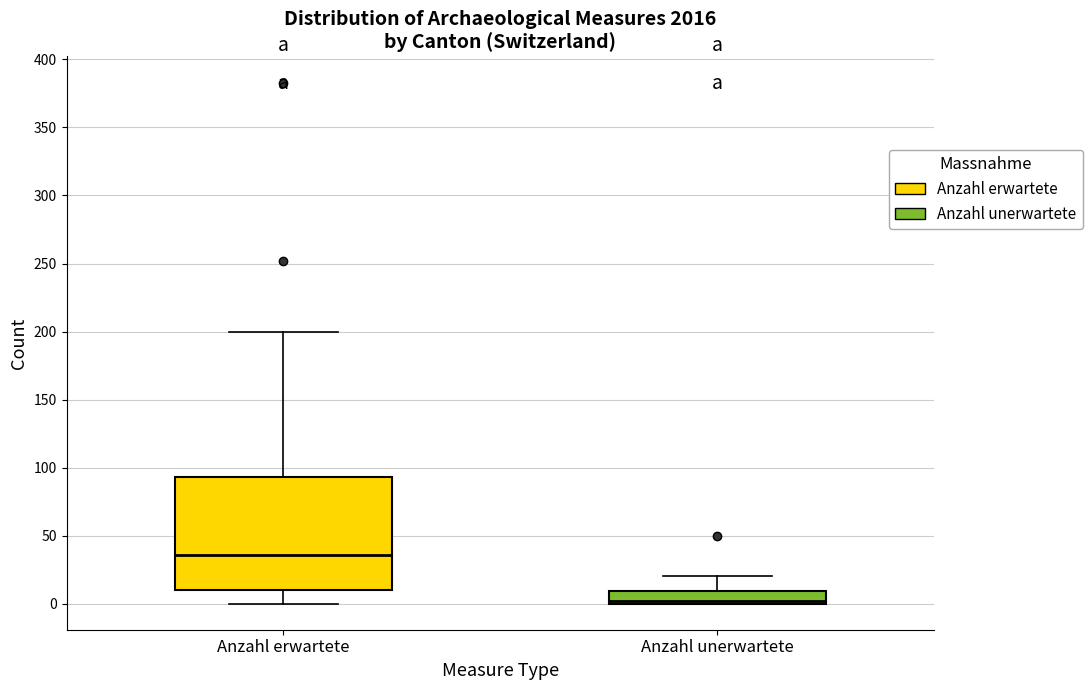

Where does the lower whisker of the box for Anzahl erwartete end on the y-axis? The values are not printed on the chart, so give them approximately, as read against the axis.

0